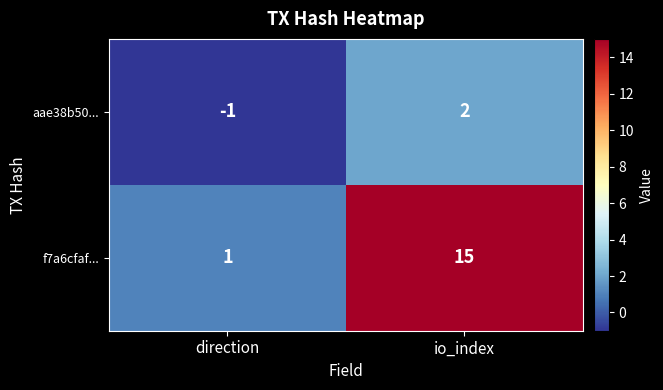

Which series has the widest spread of values?

f7a6cfaf...